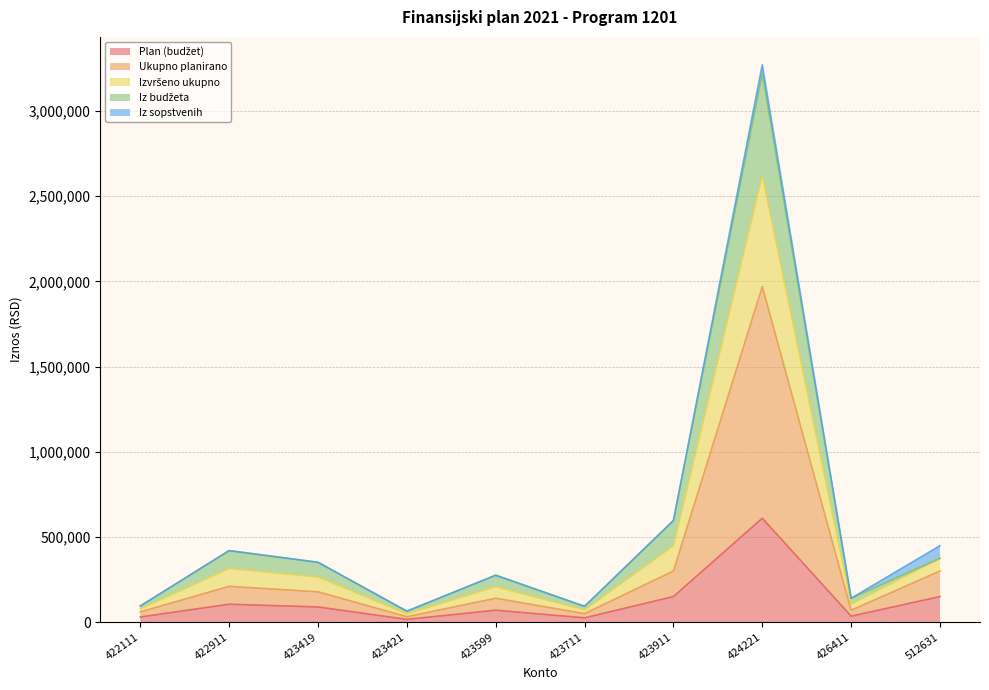

Does the chart display data point markers on the line(s)?

No